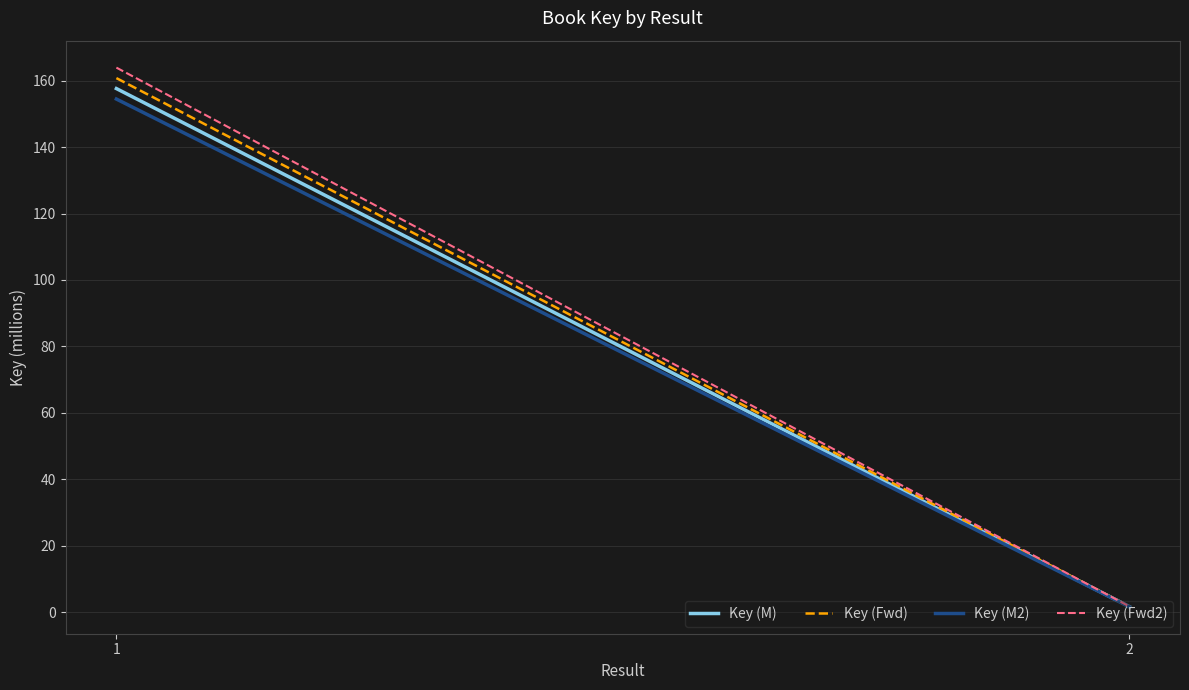

How many values in the Key (M2) series exceed 154?

1